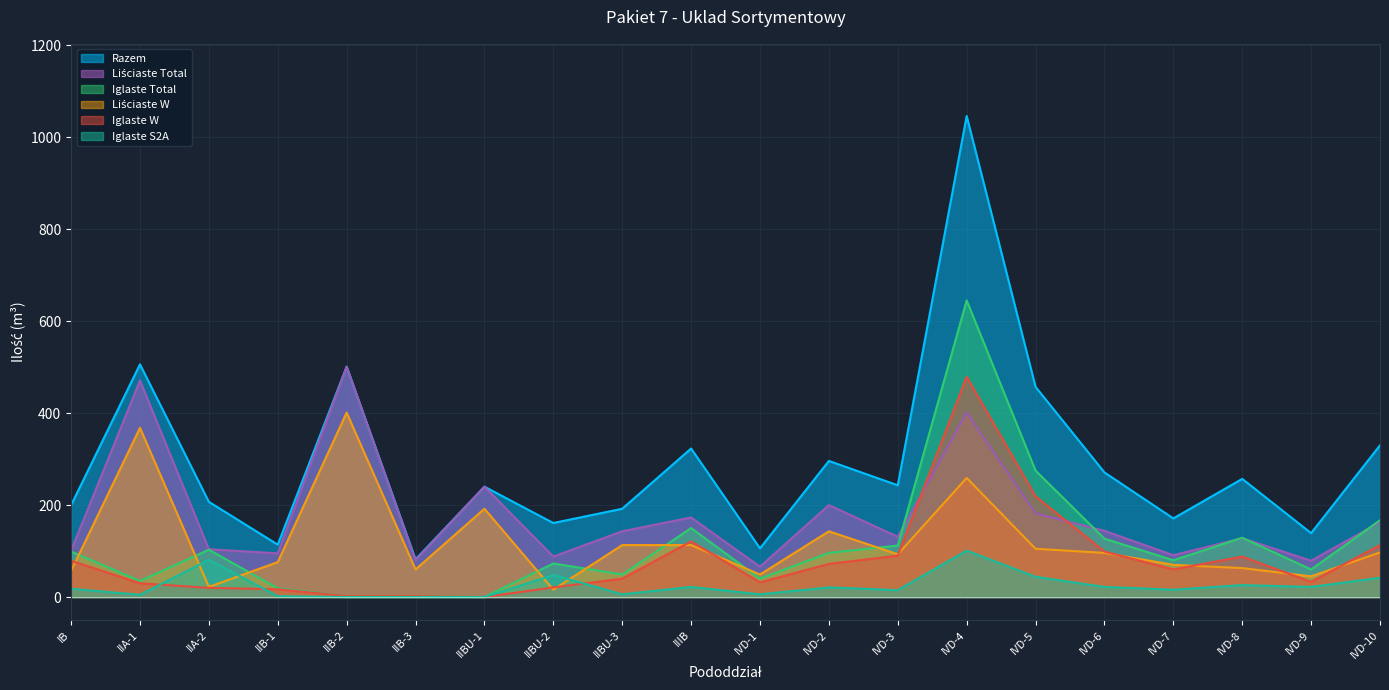

What is the spread (max minus min) of values at IIBU-3?

186